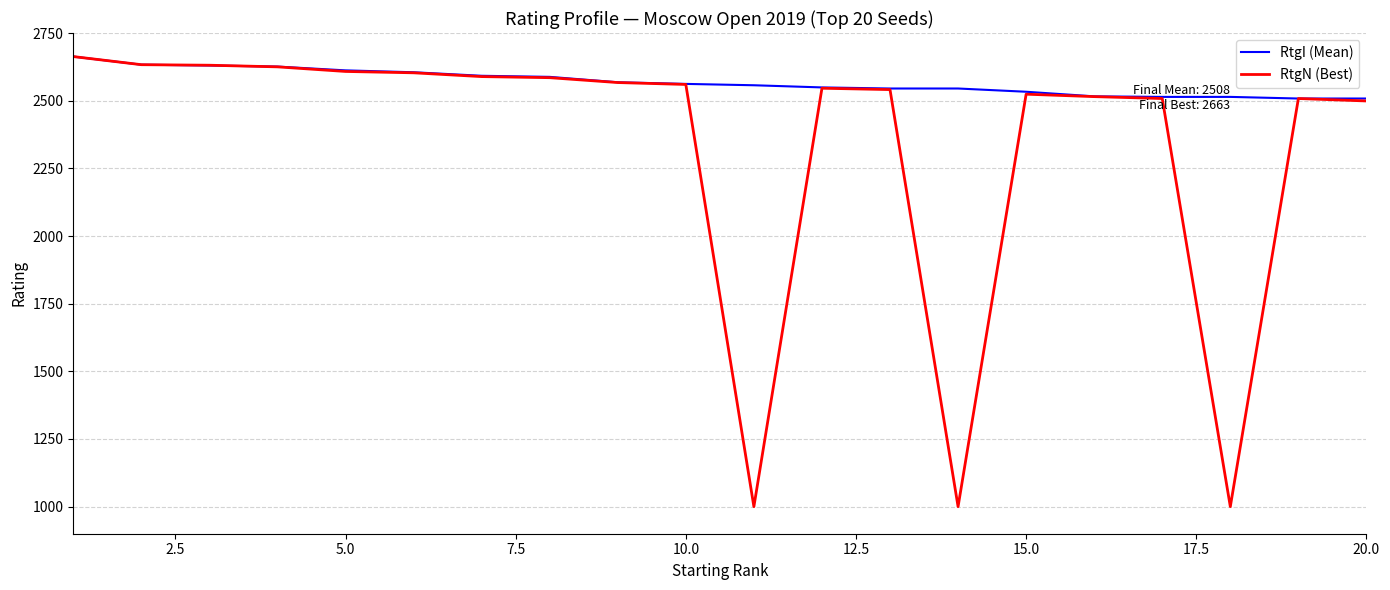

List the series in order of their overall mean, highest first.

RtgI (Mean), RtgN (Best)